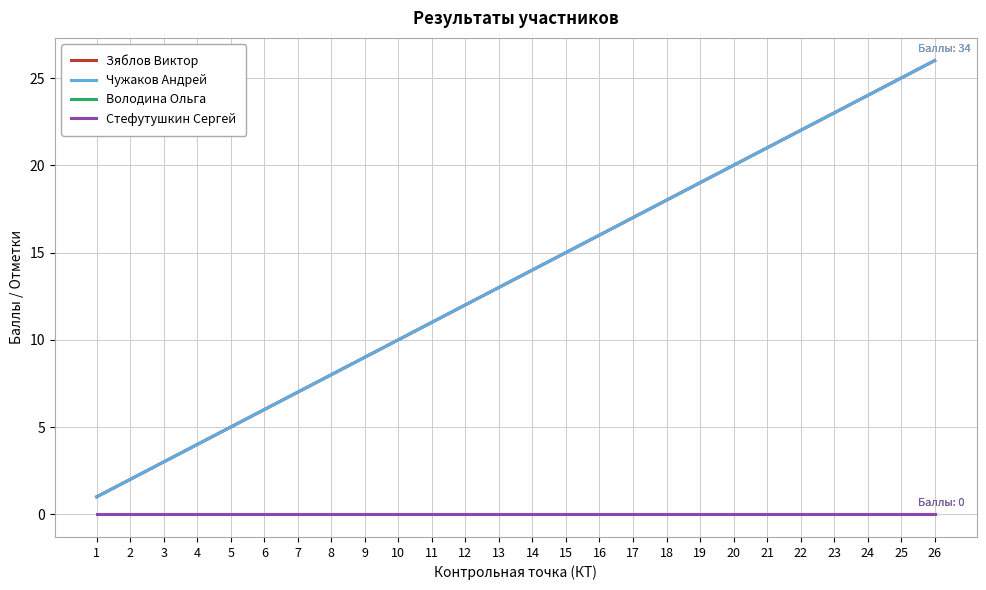

Does the chart display data point markers on the line(s)?

No